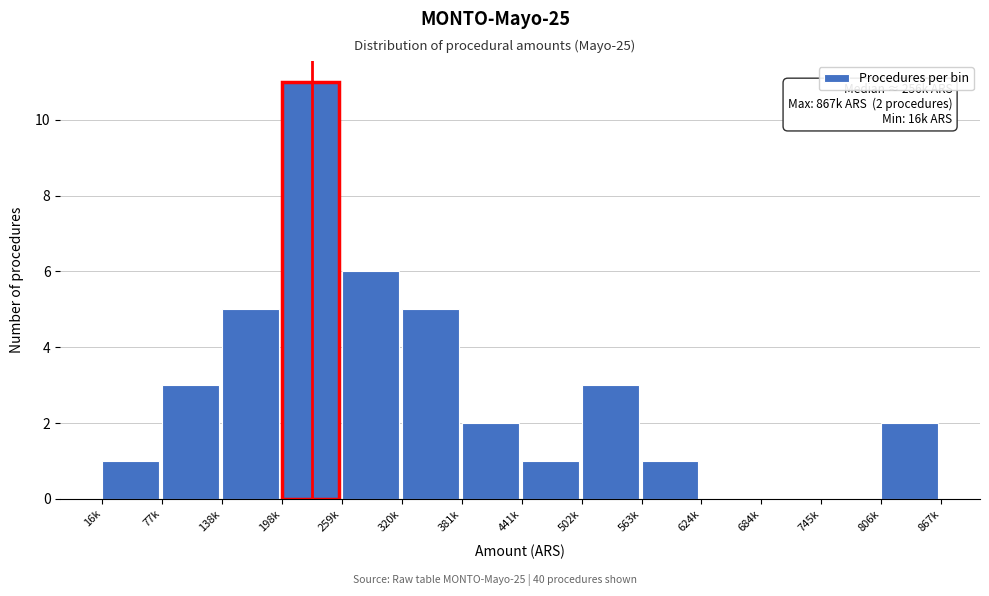

Reading left to right, what are all the values shown in this chart?

16k=1	77k=3	138k=5	198k=11	259k=6	320k=5	381k=2	441k=1	502k=3	563k=1	624k=0	684k=0	745k=0	806k=2